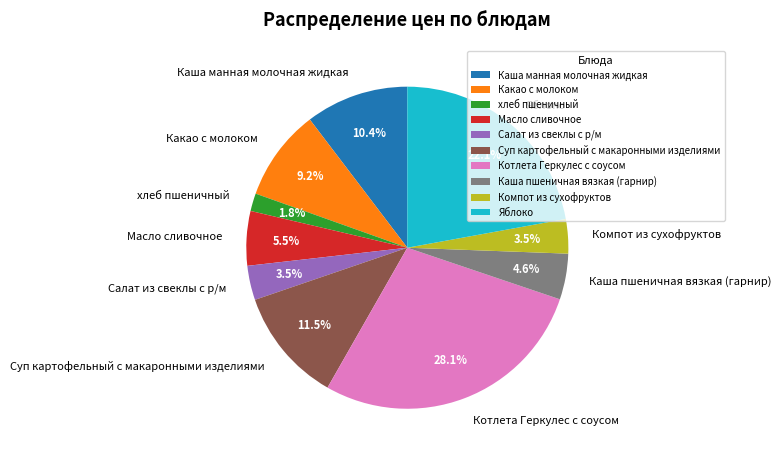

To the nearest percent, what is the difference between the Каша пшеничная вязкая (гарнир) and Суп картофельный с макаронными изделиями slice percentages?

7%